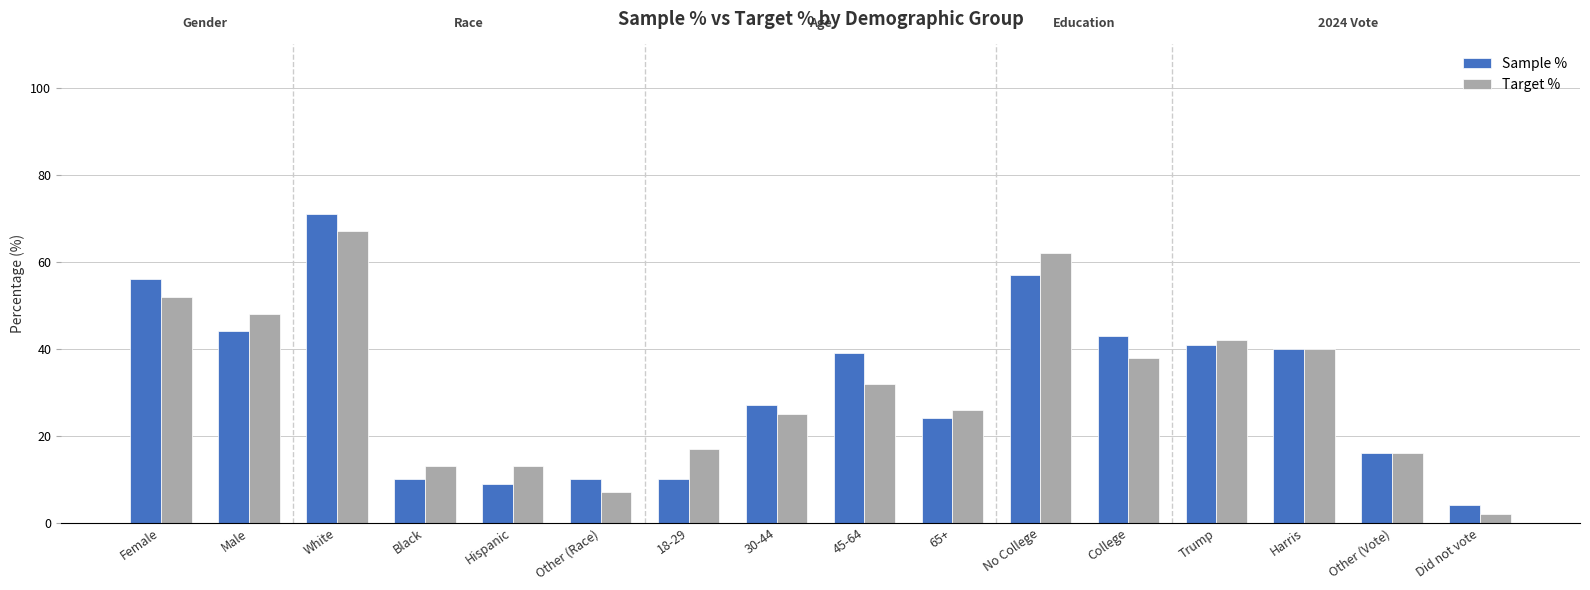

Where is Target % nearest to the value 0?

Did not vote